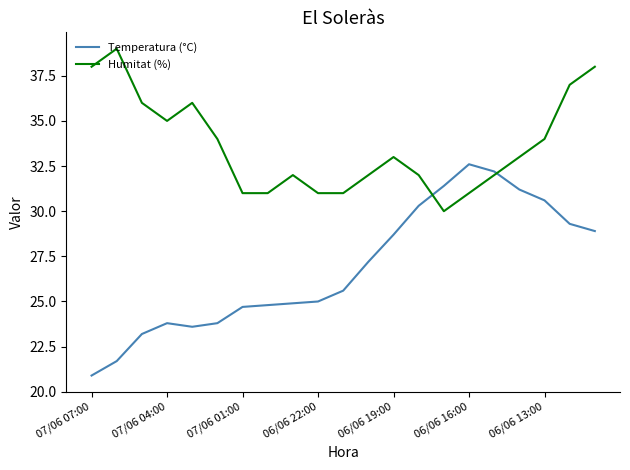

Rank the series by their average value, from lowest to highest.

Temperatura (°C), Humitat (%)